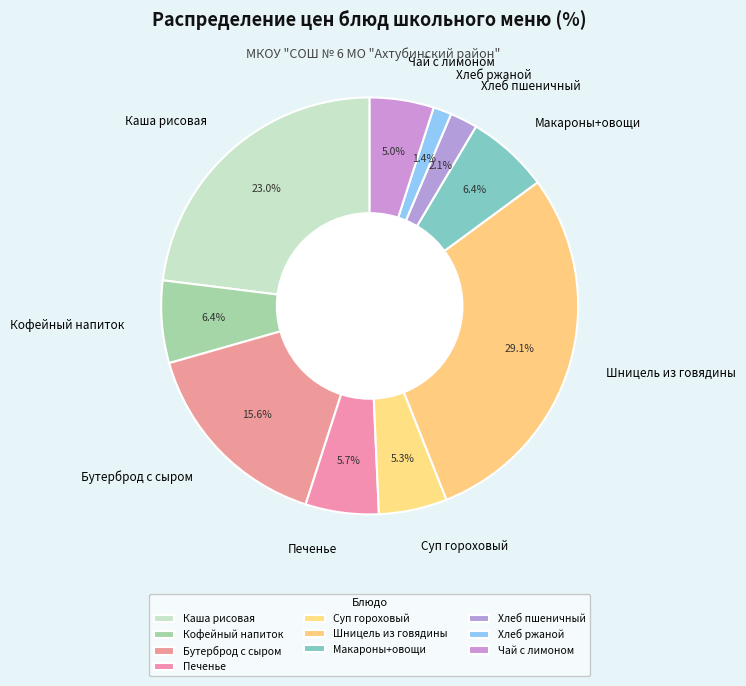

Combined, what portion of the pie is Каша рисовая and Шницель из говядины?

52.1%